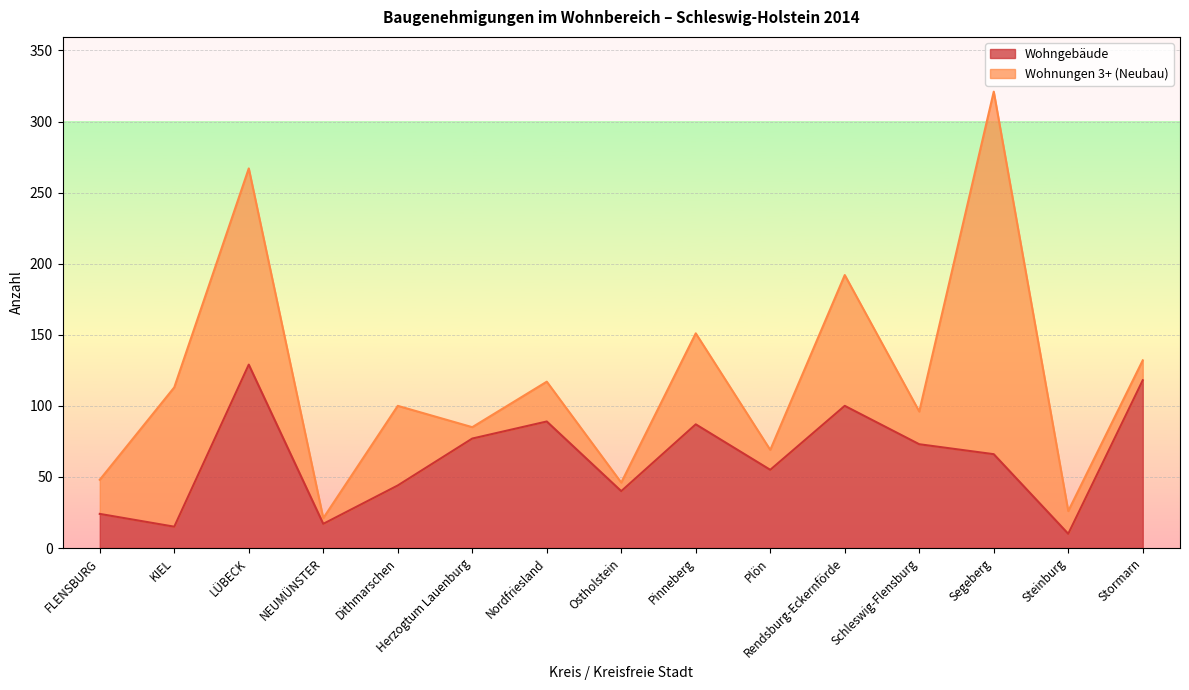

Approximately how many times larger is the value at Dithmarschen compared to Stormarn?

0.4